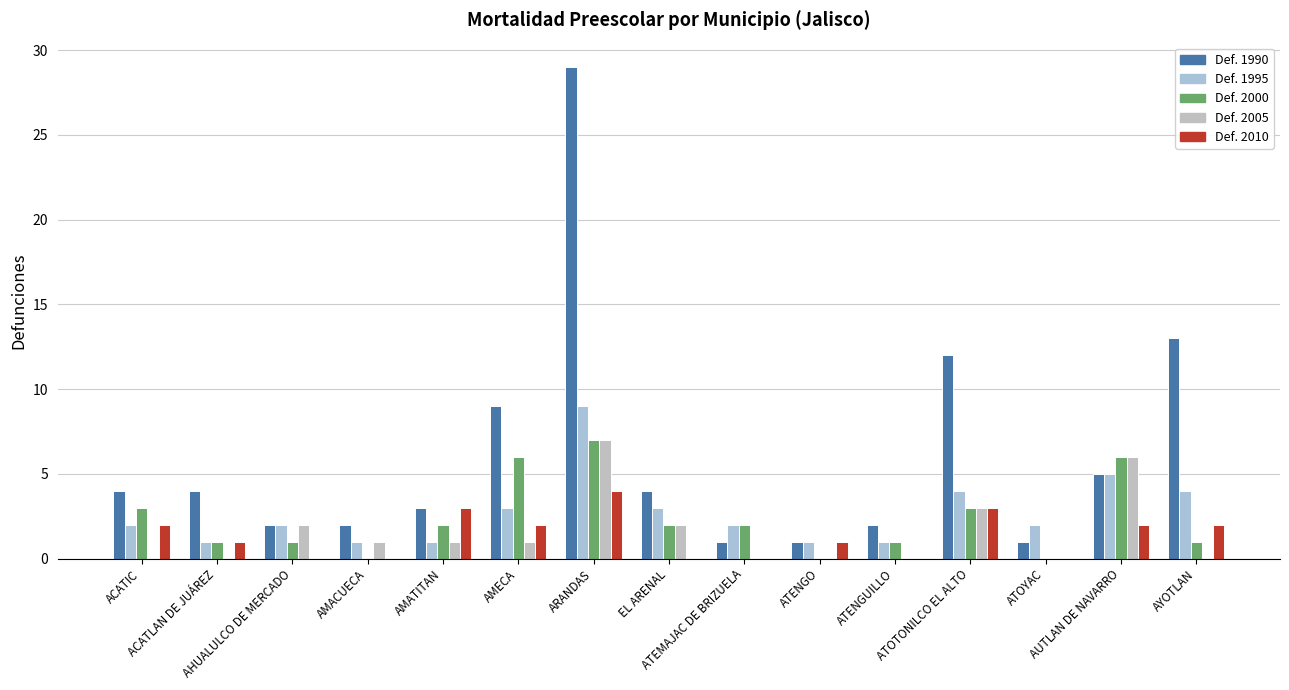

At which category does the chart reach its minimum across all series?

AMACUECA